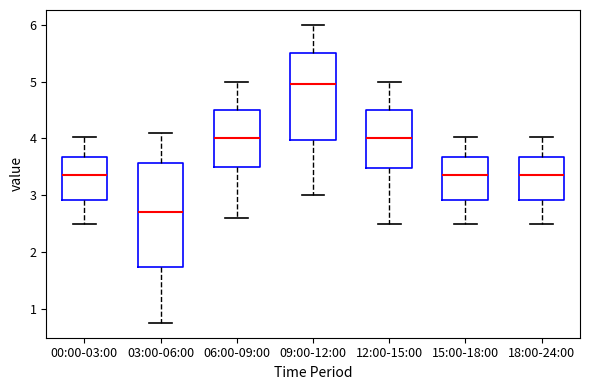

Which box has the highest median line?

09:00-12:00